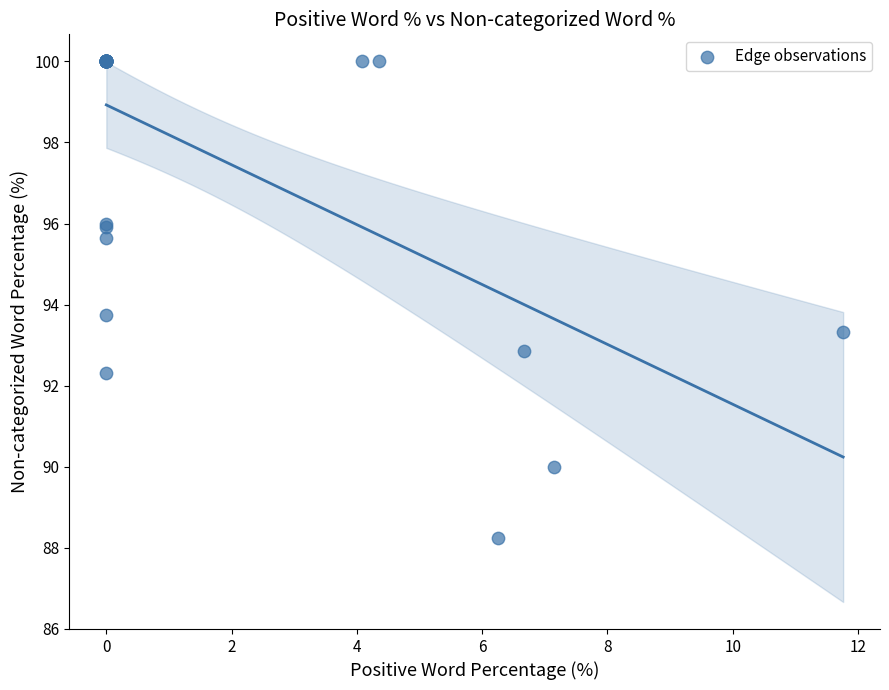

What Y value in the scatter plot is closest to 94?

93.8